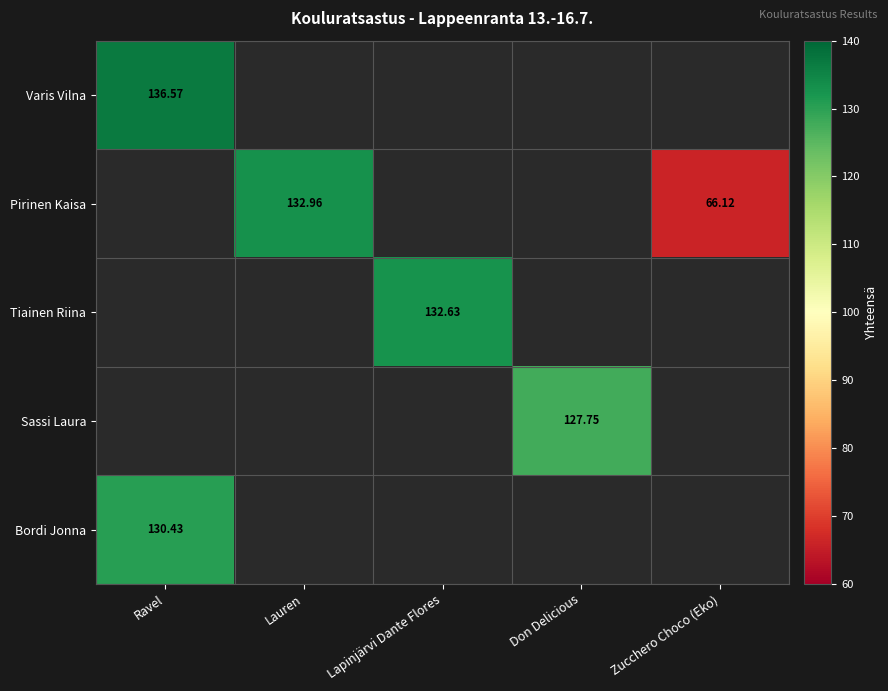

Between Ravel and Lauren, which is larger?

Lauren